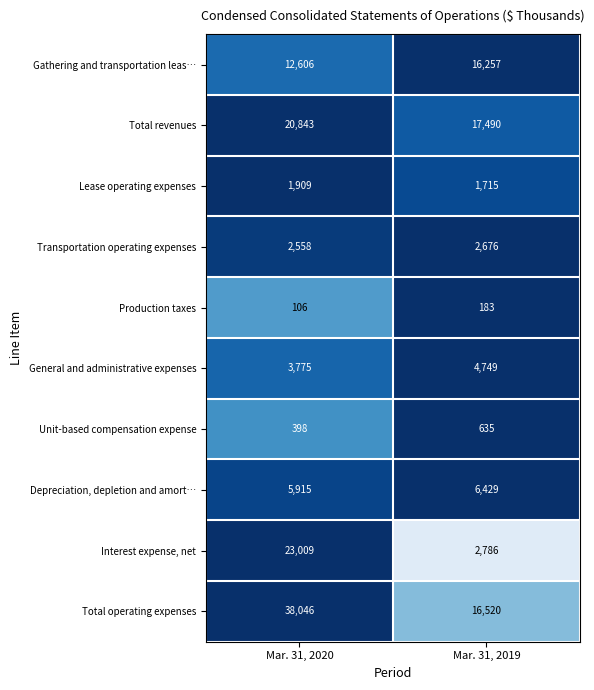

How many categories are shown in the chart?

2